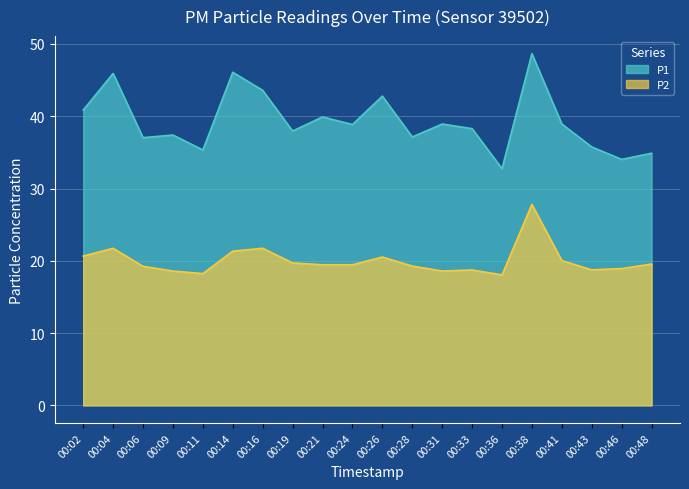

The value of P1 at 00:36 is 47.8. True or false?

False